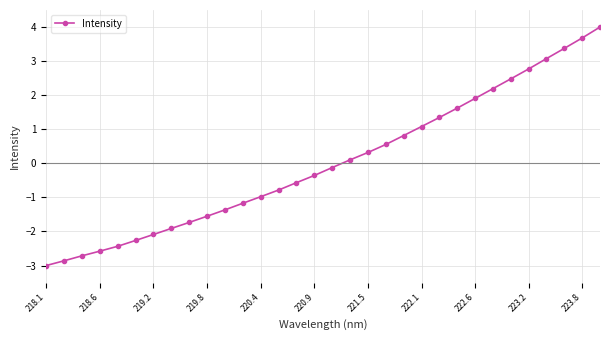

How many values are below zero?

17